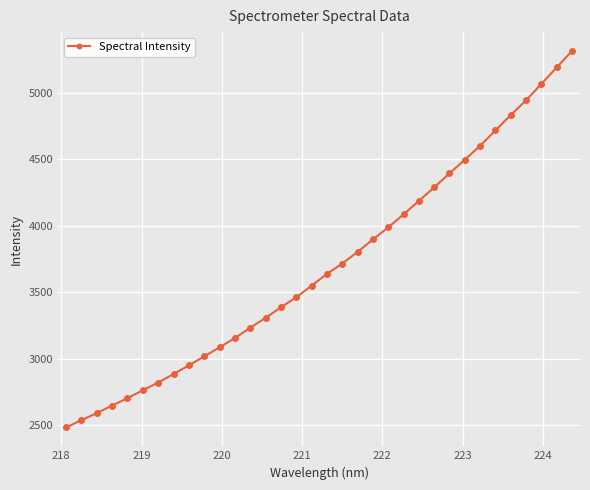

What is the value of the 5th point from the left?

2704.3